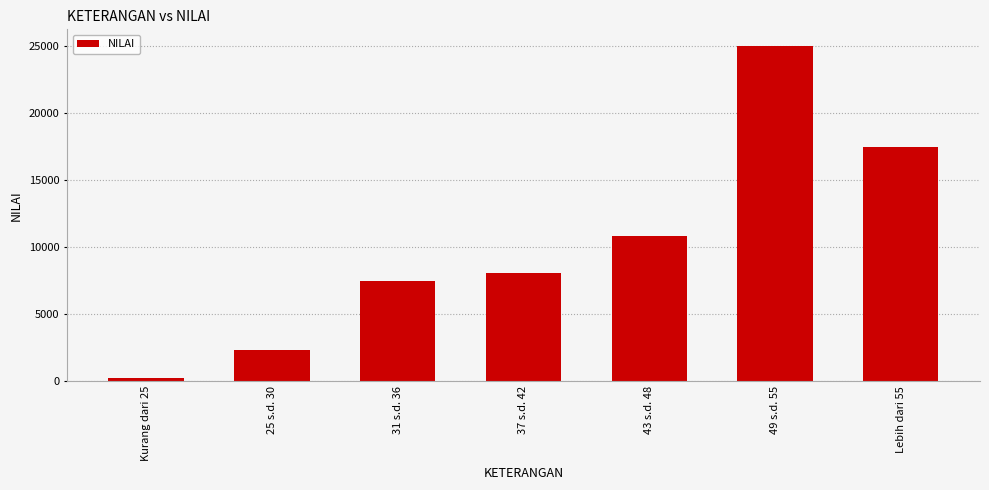

Reading left to right, what are all the values shown in this chart?

268	2299	7492	8088	10858	24990	17457